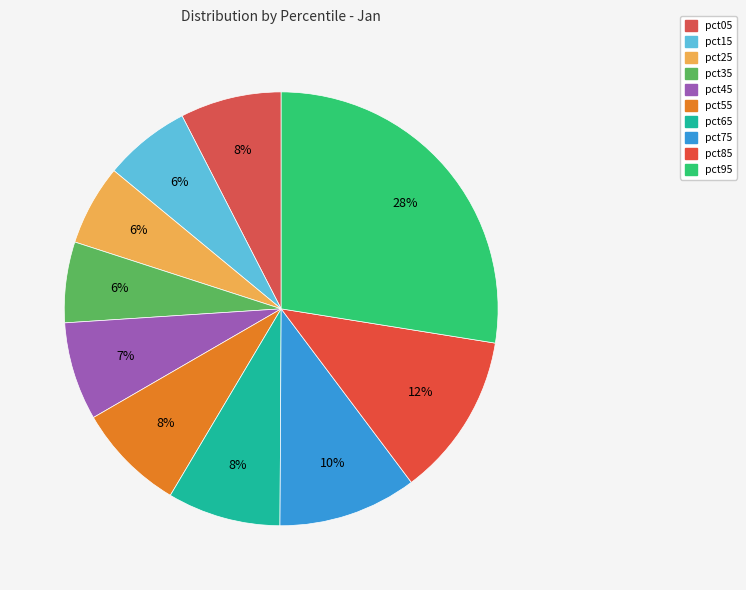

Is it true that pct15 is 1% of the pie?

False